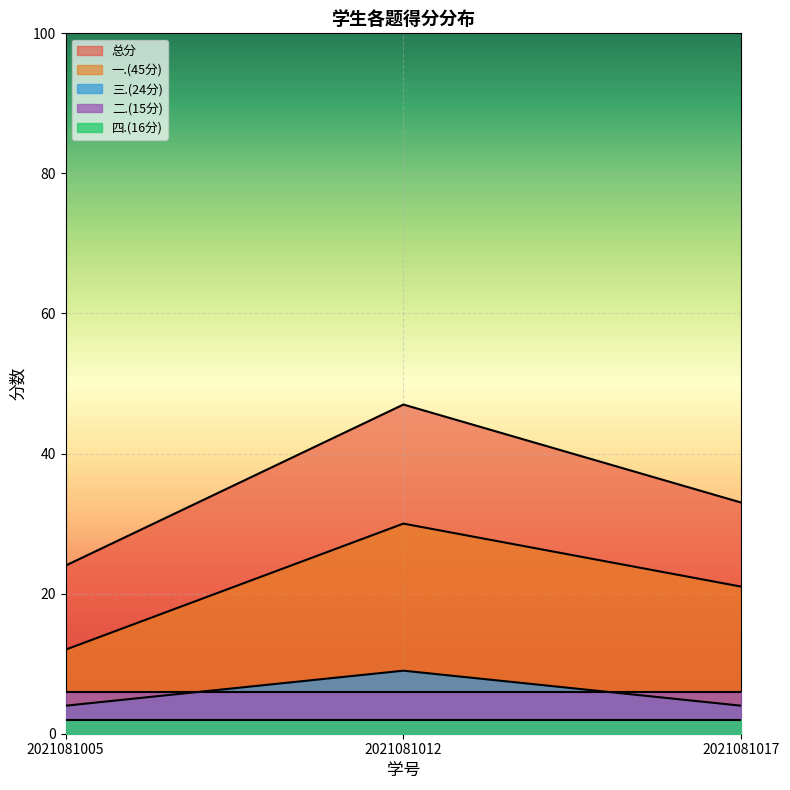

How many lines are shown in the chart?

5